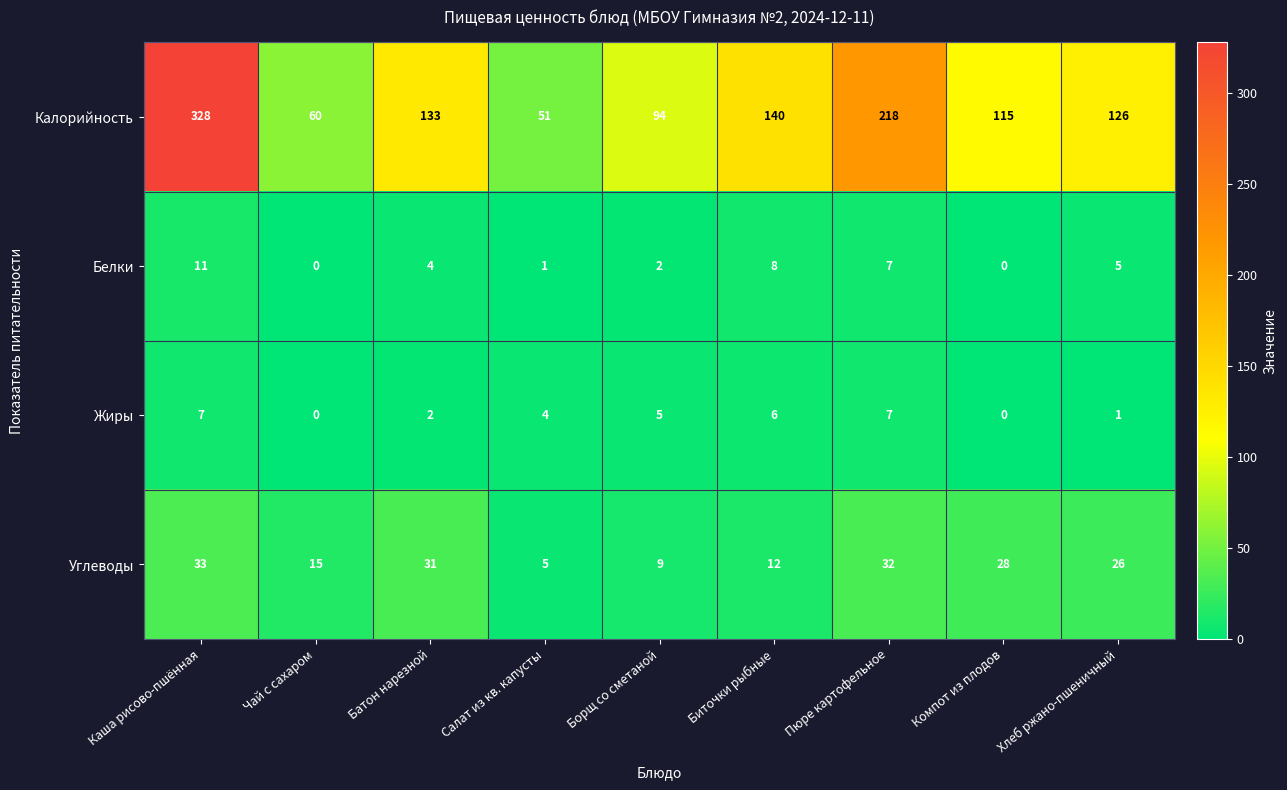

What is the minimum value for Калорийность?

51